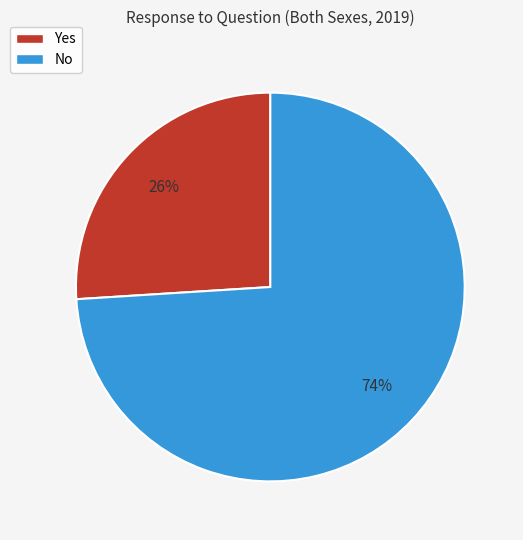

How many slices are in this pie chart?

2